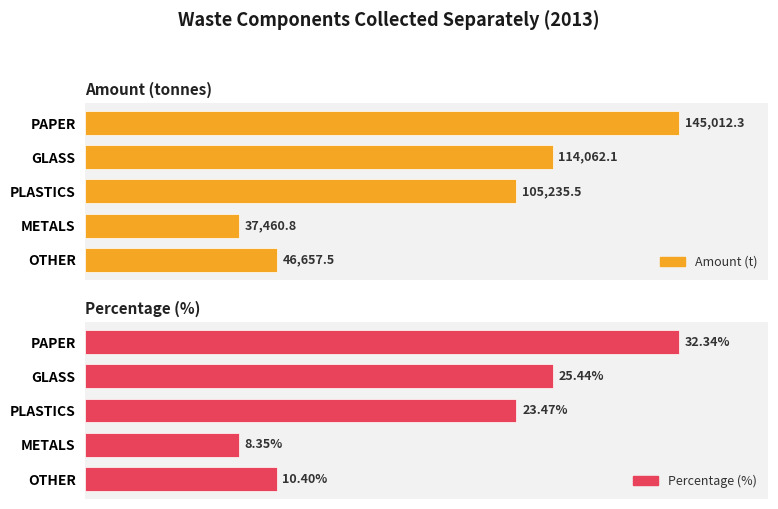

What is the total value across all series at PLASTICS?

105258.9